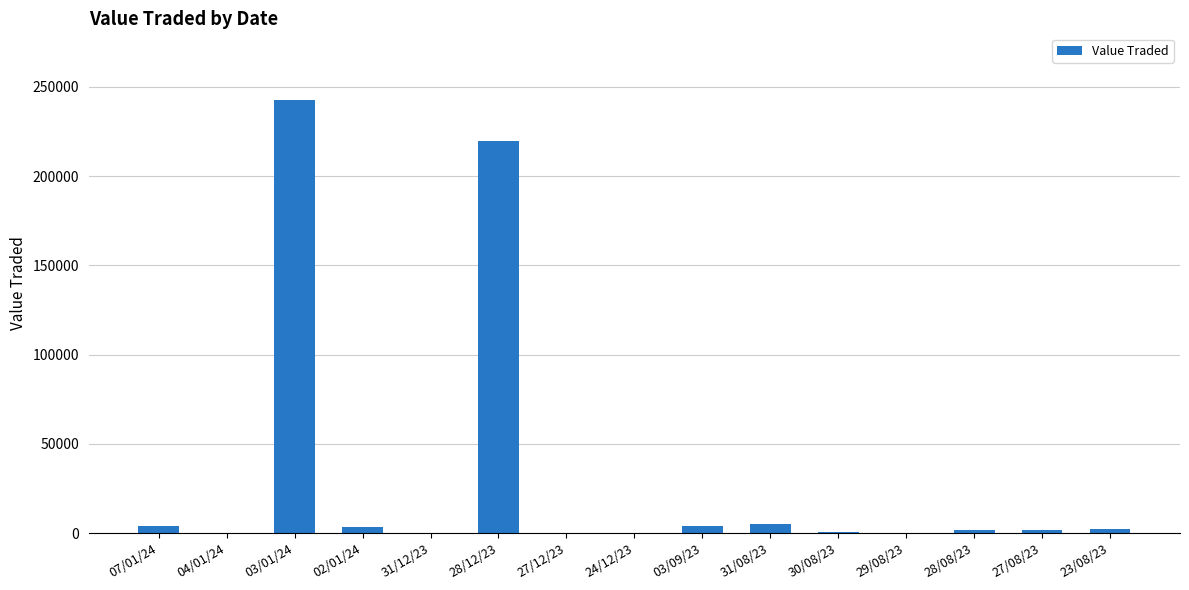

What is the maximum value shown in the chart?

242391